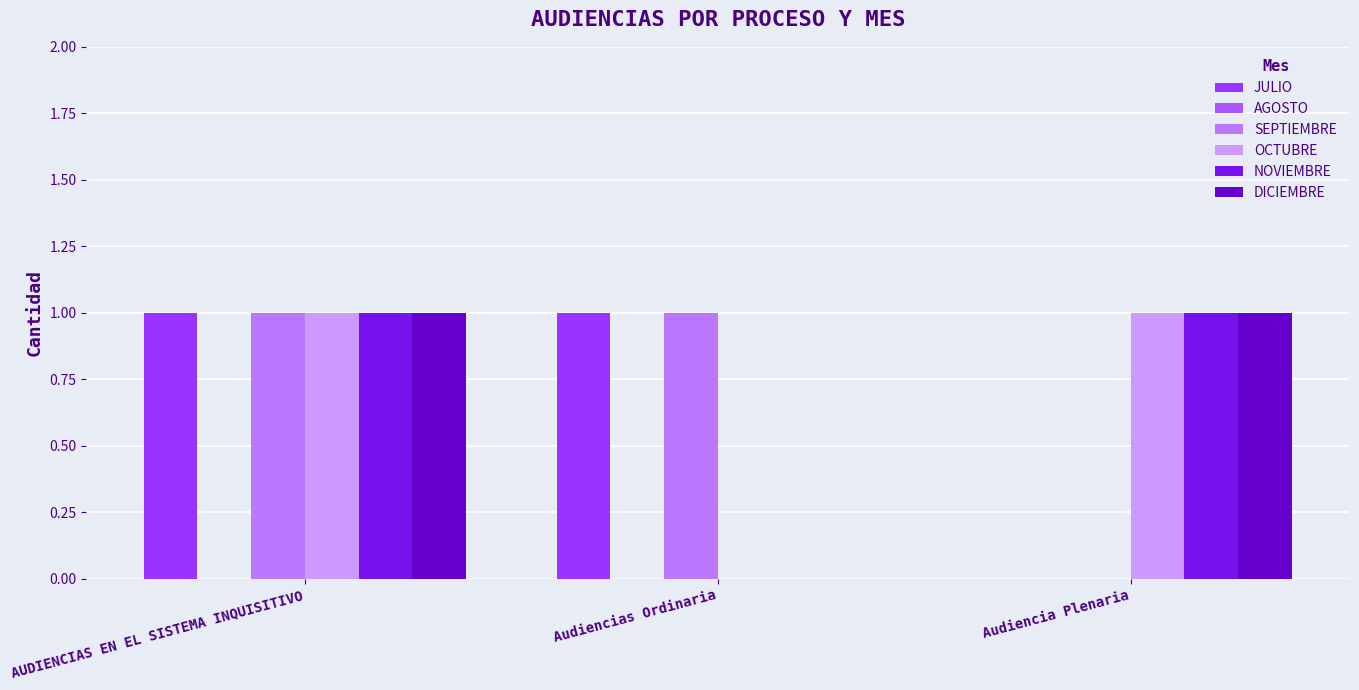

Reading left to right, list all the values displayed in this chart.

JULIO: AUDIENCIAS EN EL SISTEMA INQUISITIVO=1	Audiencias Ordinaria=1	Audiencia Plenaria=0
AGOSTO: AUDIENCIAS EN EL SISTEMA INQUISITIVO=0	Audiencias Ordinaria=0	Audiencia Plenaria=0
SEPTIEMBRE: AUDIENCIAS EN EL SISTEMA INQUISITIVO=1	Audiencias Ordinaria=1	Audiencia Plenaria=0
OCTUBRE: AUDIENCIAS EN EL SISTEMA INQUISITIVO=1	Audiencias Ordinaria=0	Audiencia Plenaria=1
NOVIEMBRE: AUDIENCIAS EN EL SISTEMA INQUISITIVO=1	Audiencias Ordinaria=0	Audiencia Plenaria=1
DICIEMBRE: AUDIENCIAS EN EL SISTEMA INQUISITIVO=1	Audiencias Ordinaria=0	Audiencia Plenaria=1